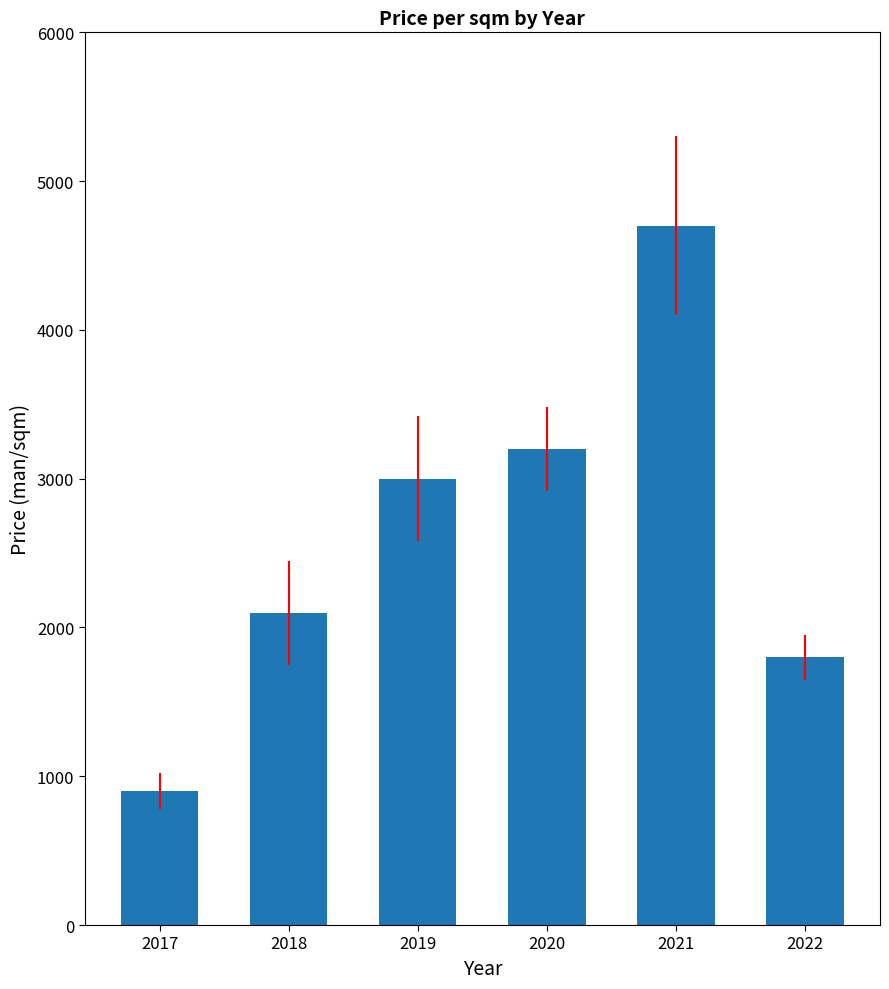

What is the value of the 6th bar from the left?

1800